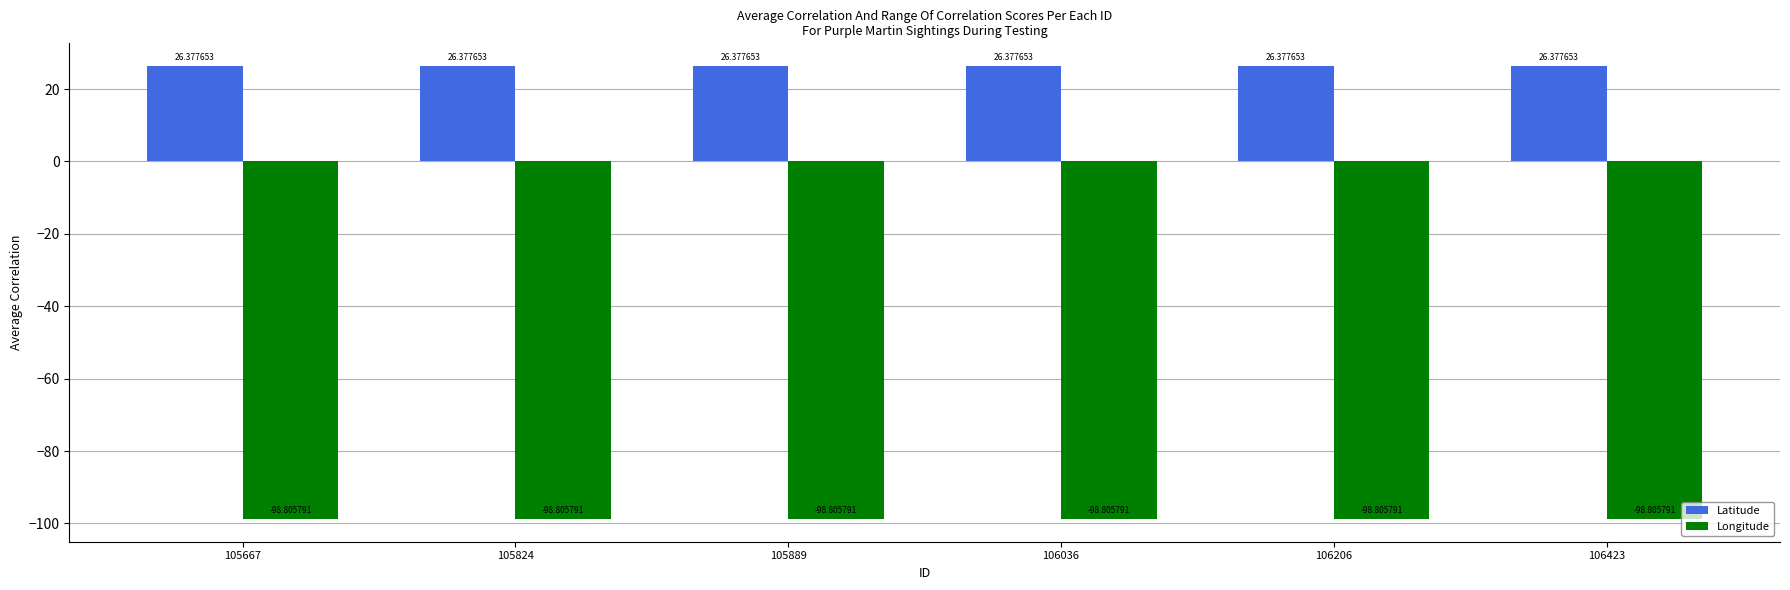

What is the approximate value of Latitude at 106036?

26.4